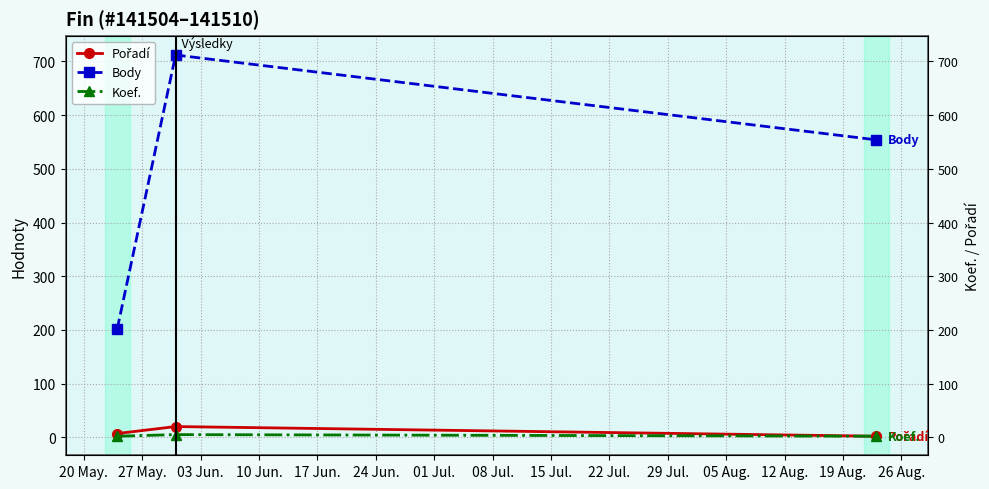

True or false: Pořadí has a value of 7 at 20 May..

True